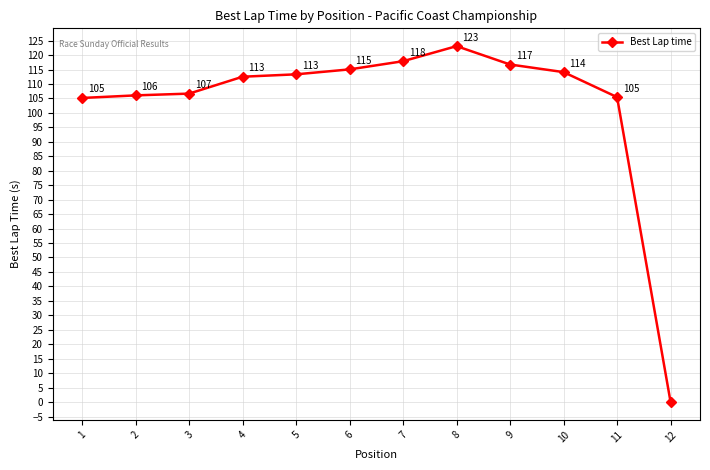

Where does the data first go above 113?

5